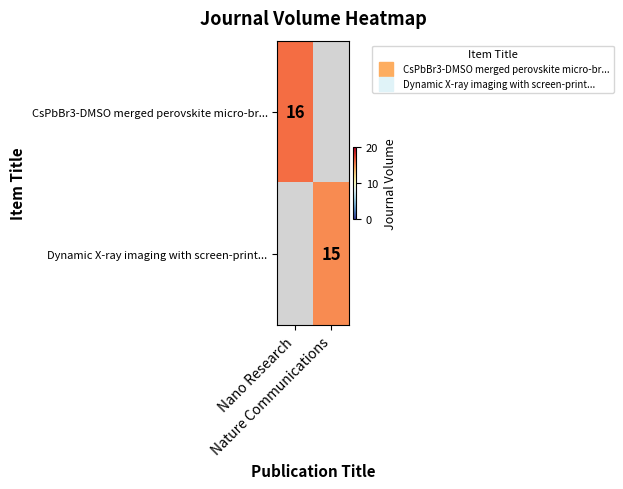

How many positive values does the CsPbBr3-DMSO merged perovskite micro-br... series have?

1